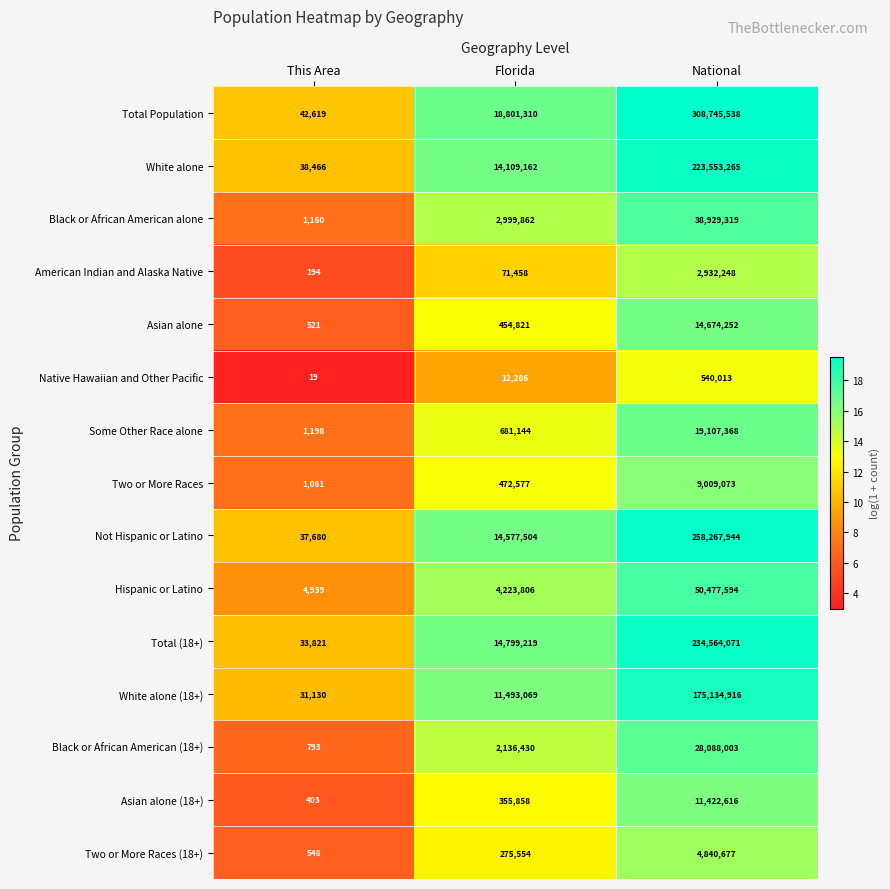

What is the average value of the Asian alone (18+) series?

3926292